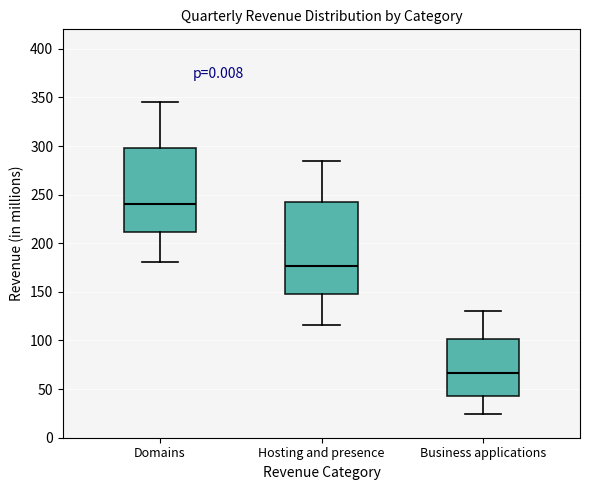

Which box's median line is the highest?

Domains